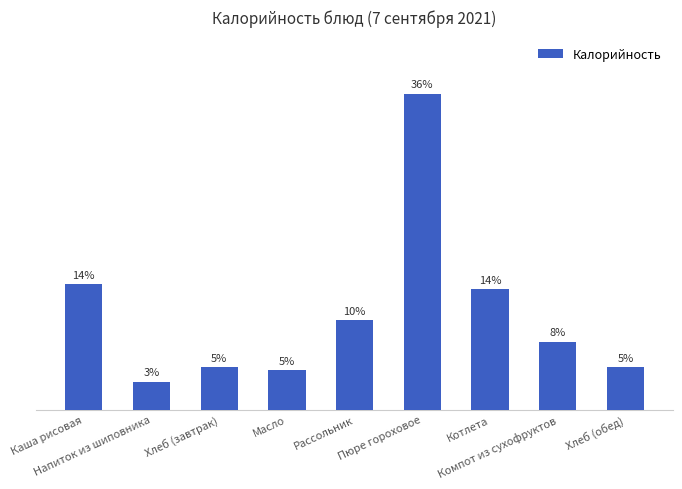

Does the chart contain stacked bars?

No